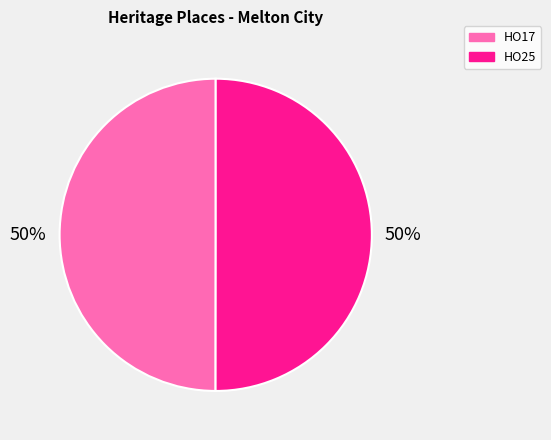

To the nearest percent, what is the average slice percentage?

50%